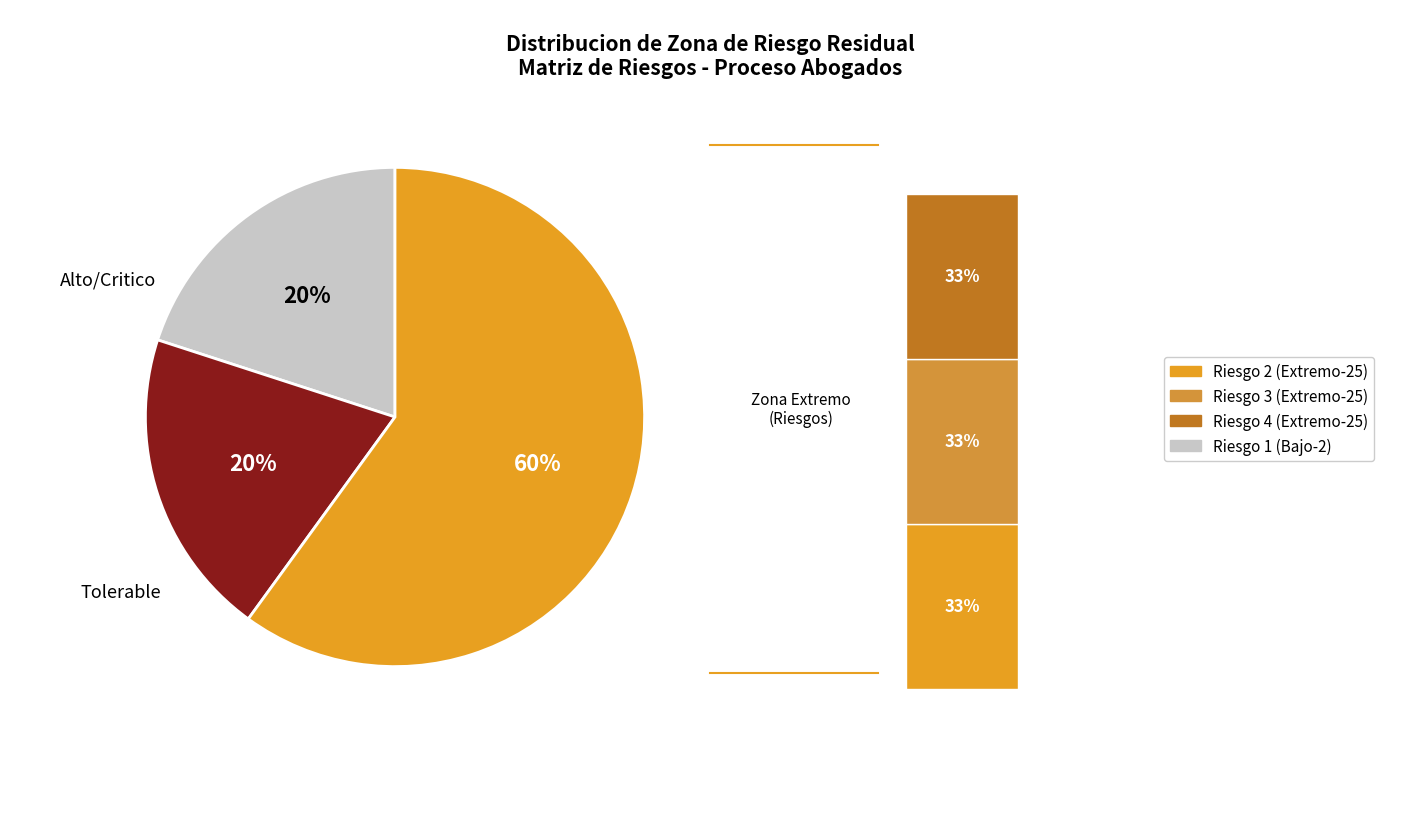

Does any single category account for the majority?

Yes